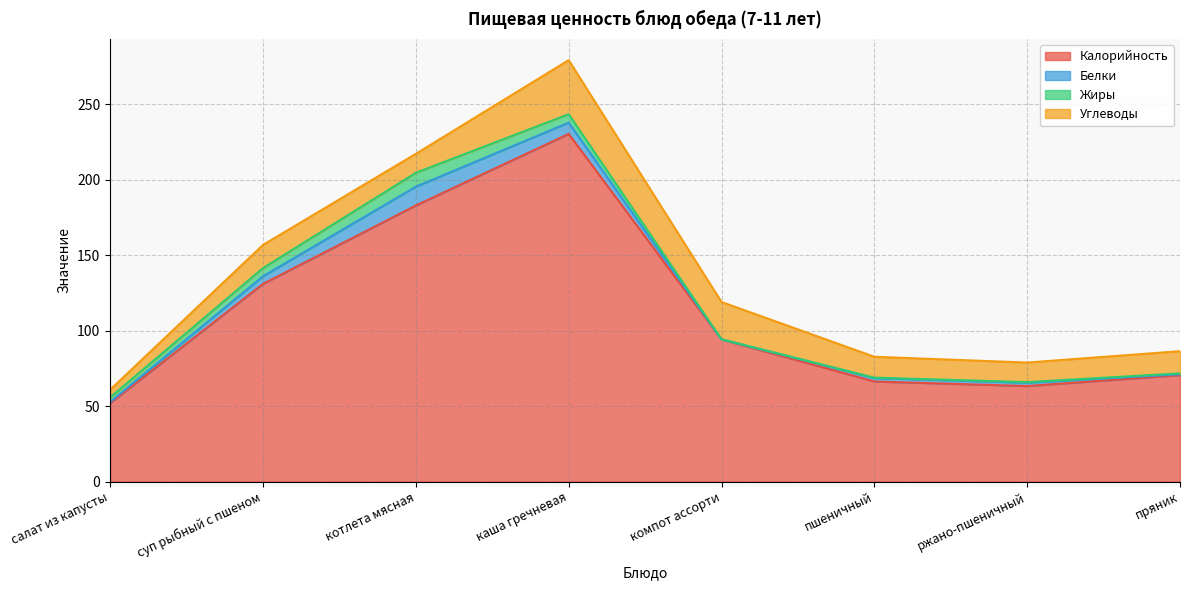

Rank the series by their maximum value, from highest to lowest.

Калорийность, Углеводы, Белки, Жиры